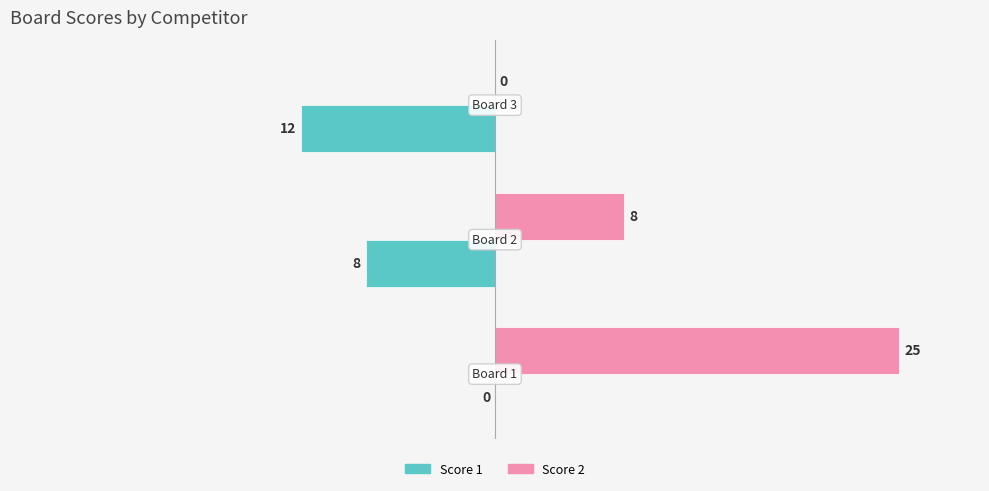

Which series has the largest total across all categories?

Score 2